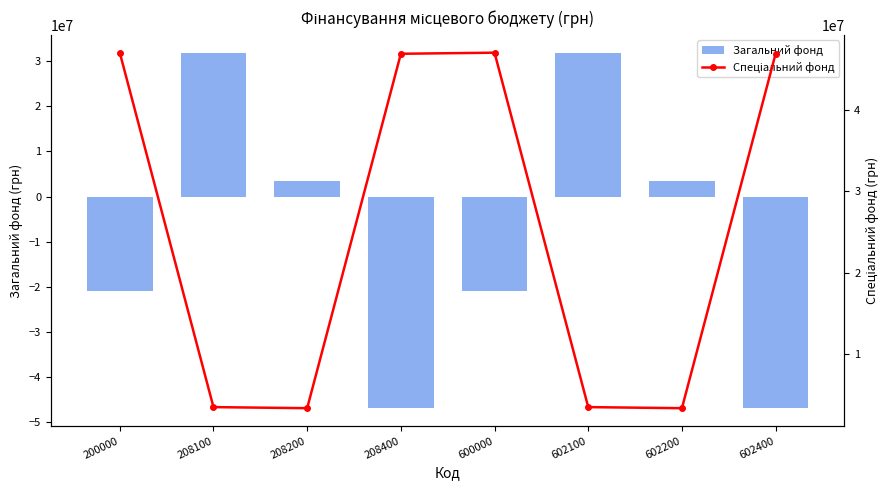

What is the total value across all series at 600000?

26208782